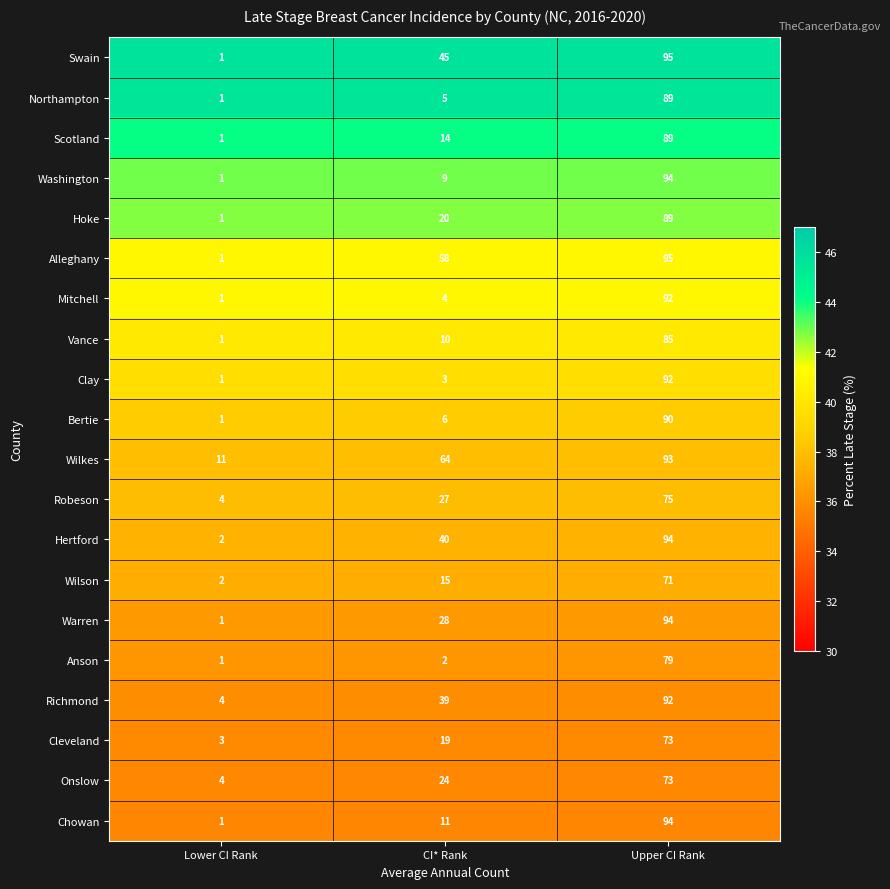

The value of Washington at Upper CI Rank is 94. True or false?

True